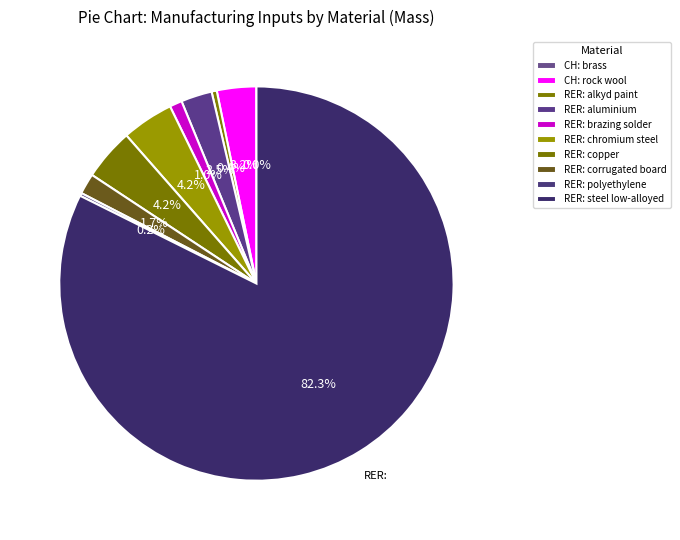

To the nearest percent, what is the combined percentage of RER: corrugated board and RER: steel low-alloyed?

84%